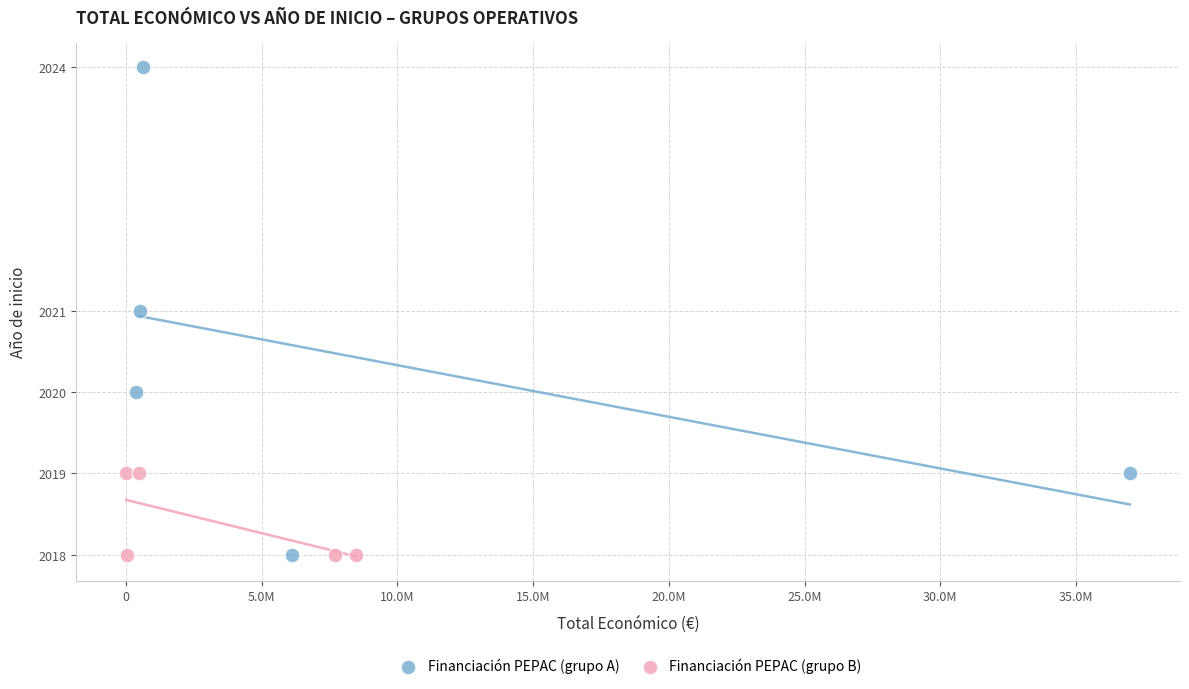

Which series has the largest Y range (max minus min)?

Financiación PEPAC (grupo A)